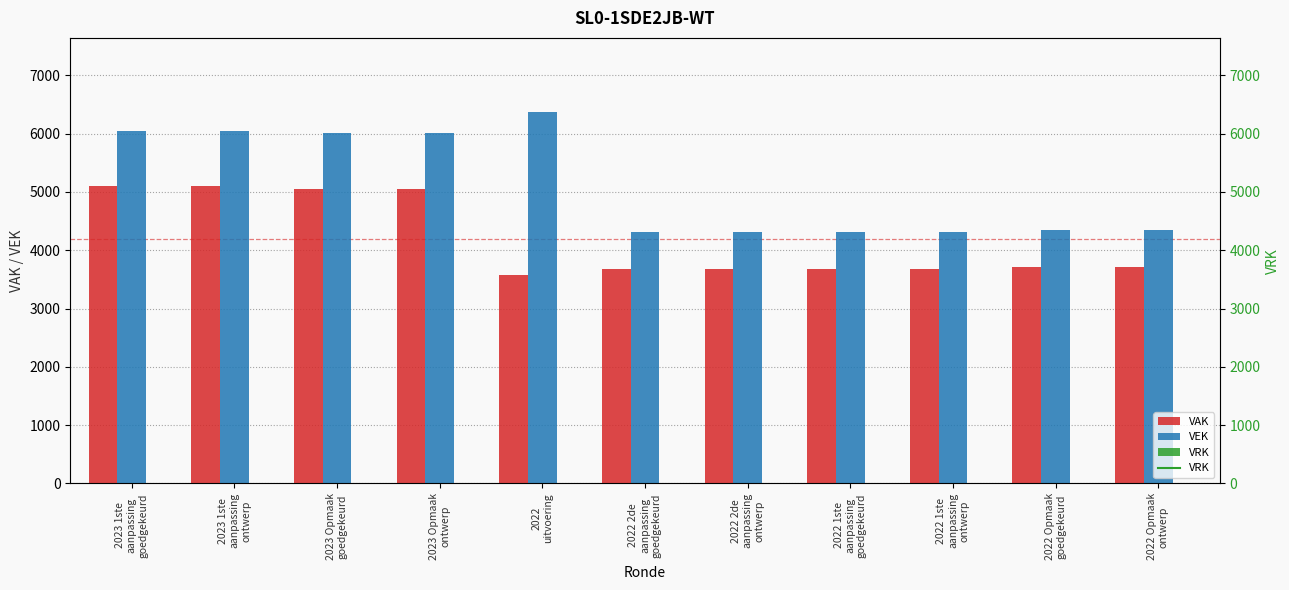

Reading left to right, list all the values displayed in this chart.

VAK: 5108	5108	5059	5059	3581	3679	3679	3679	3679	3717	3717
VEK: 6054	6054	6005	6005	6369	4306	4306	4306	4306	4344	4344
VRK: 0	0	0	0	0	0	0	0	0	0	0